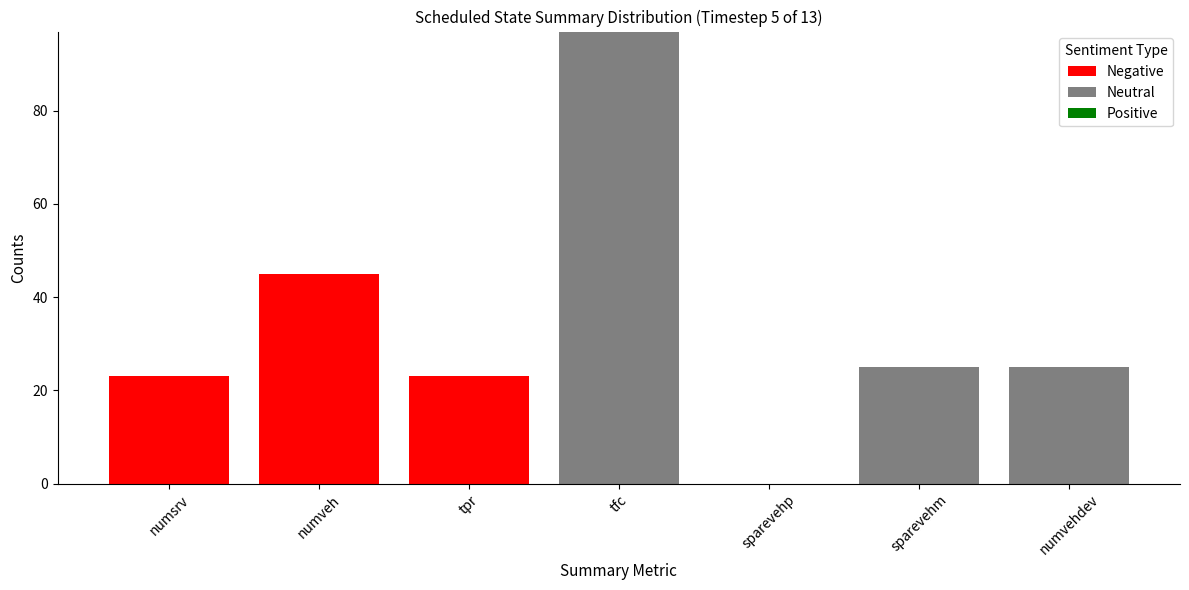

What is the total value across all series at sparevehm?

25